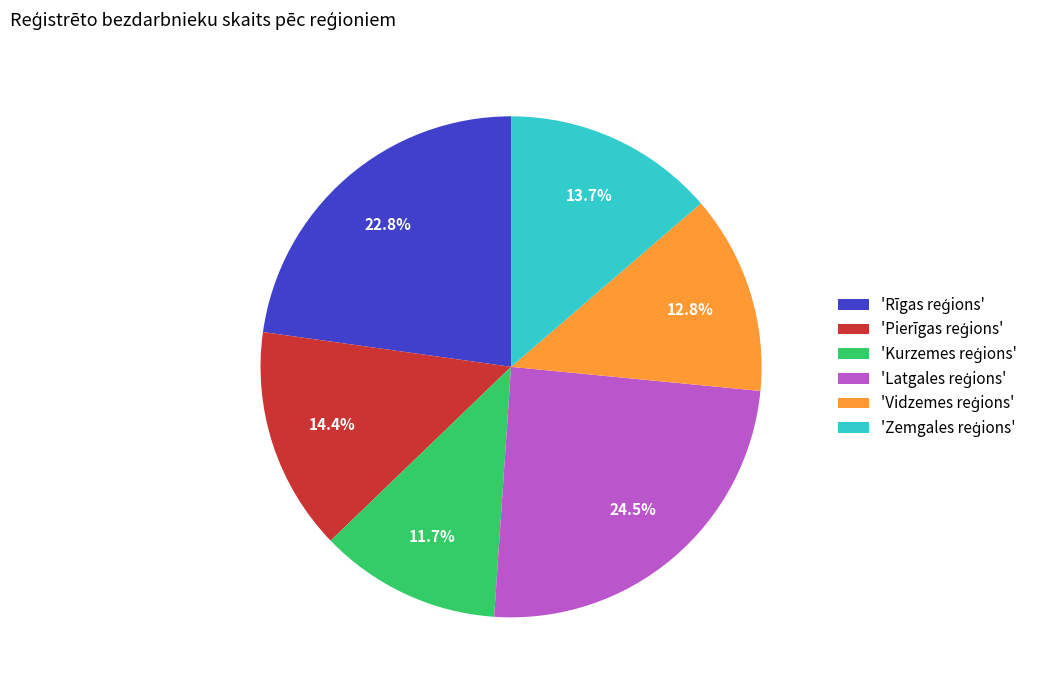

Does any single category account for the majority?

No